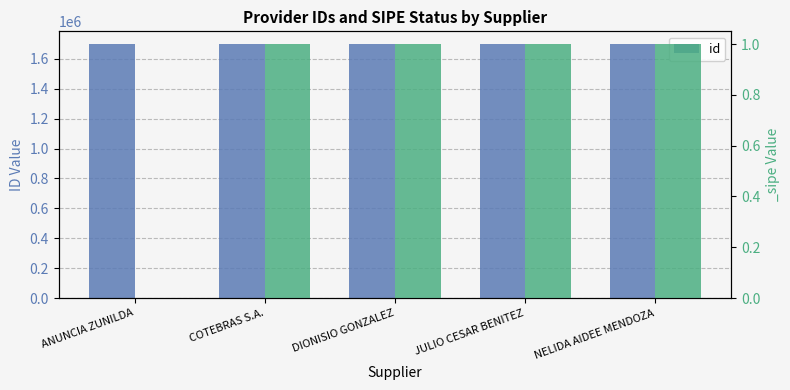

What is the difference between the maximum and second lowest values?

3